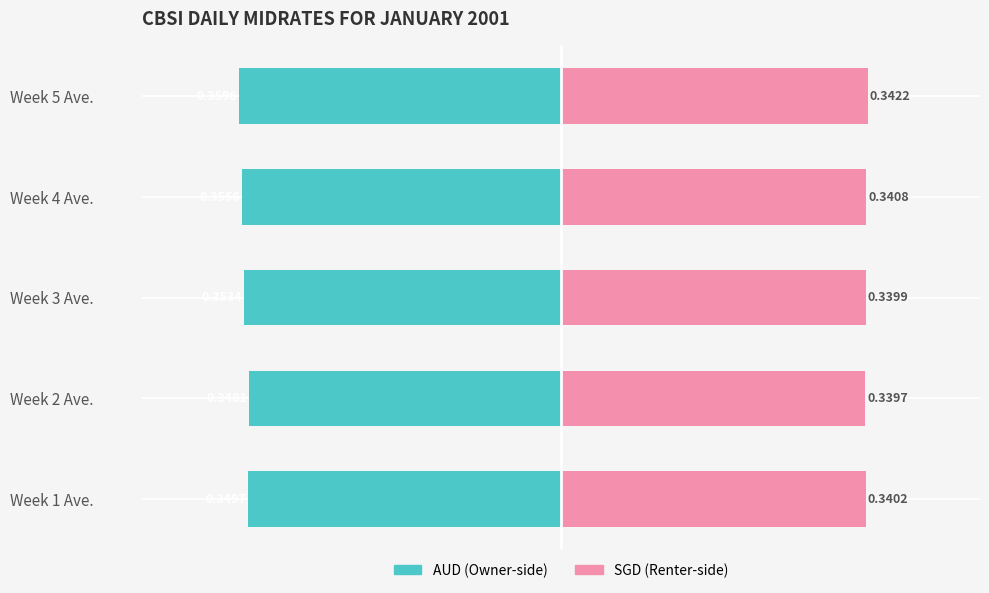

Reading right to left, what are all the values shown in this chart?

AUD: -0.4	-0.4	-0.4	-0.3	-0.3
SGD: 0.3	0.3	0.3	0.3	0.3